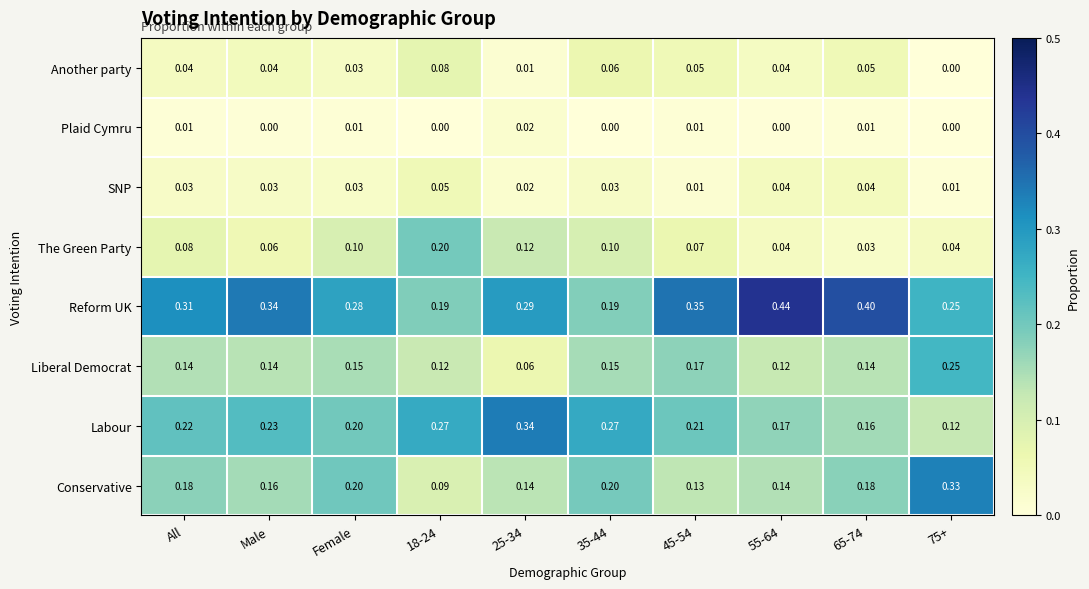

Which series has the largest total across all categories?

Reform UK